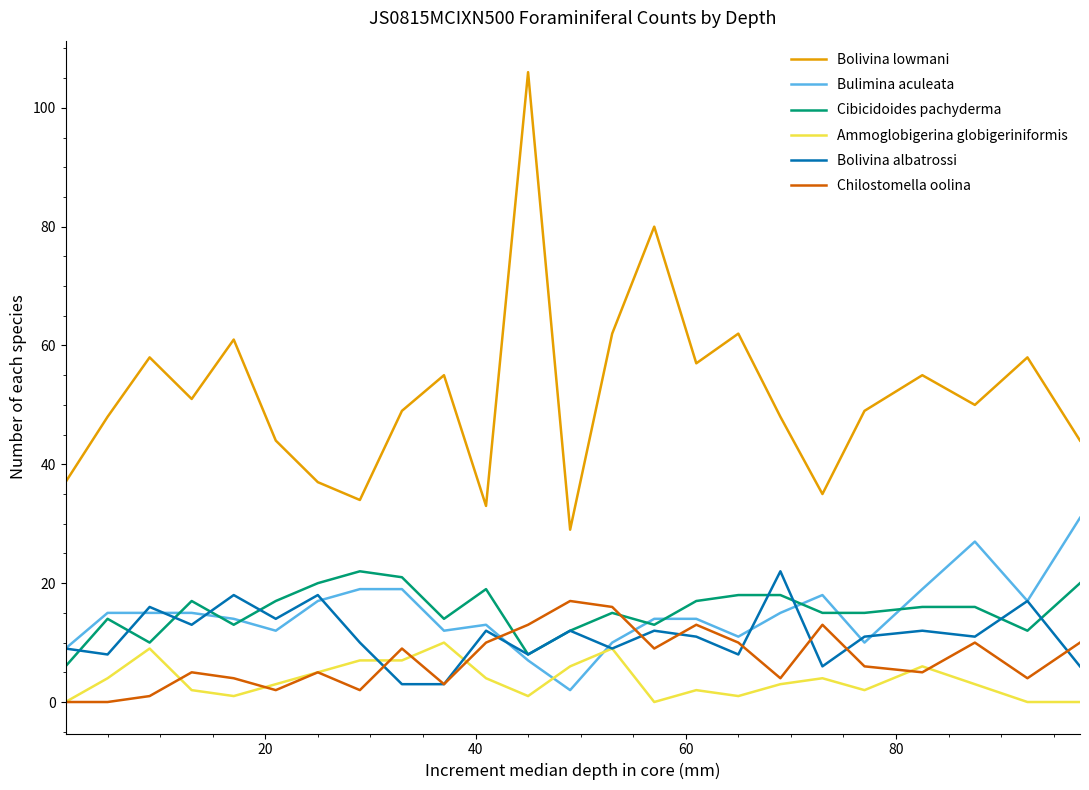

What is the highest value of the Bolivina lowmani series?

106